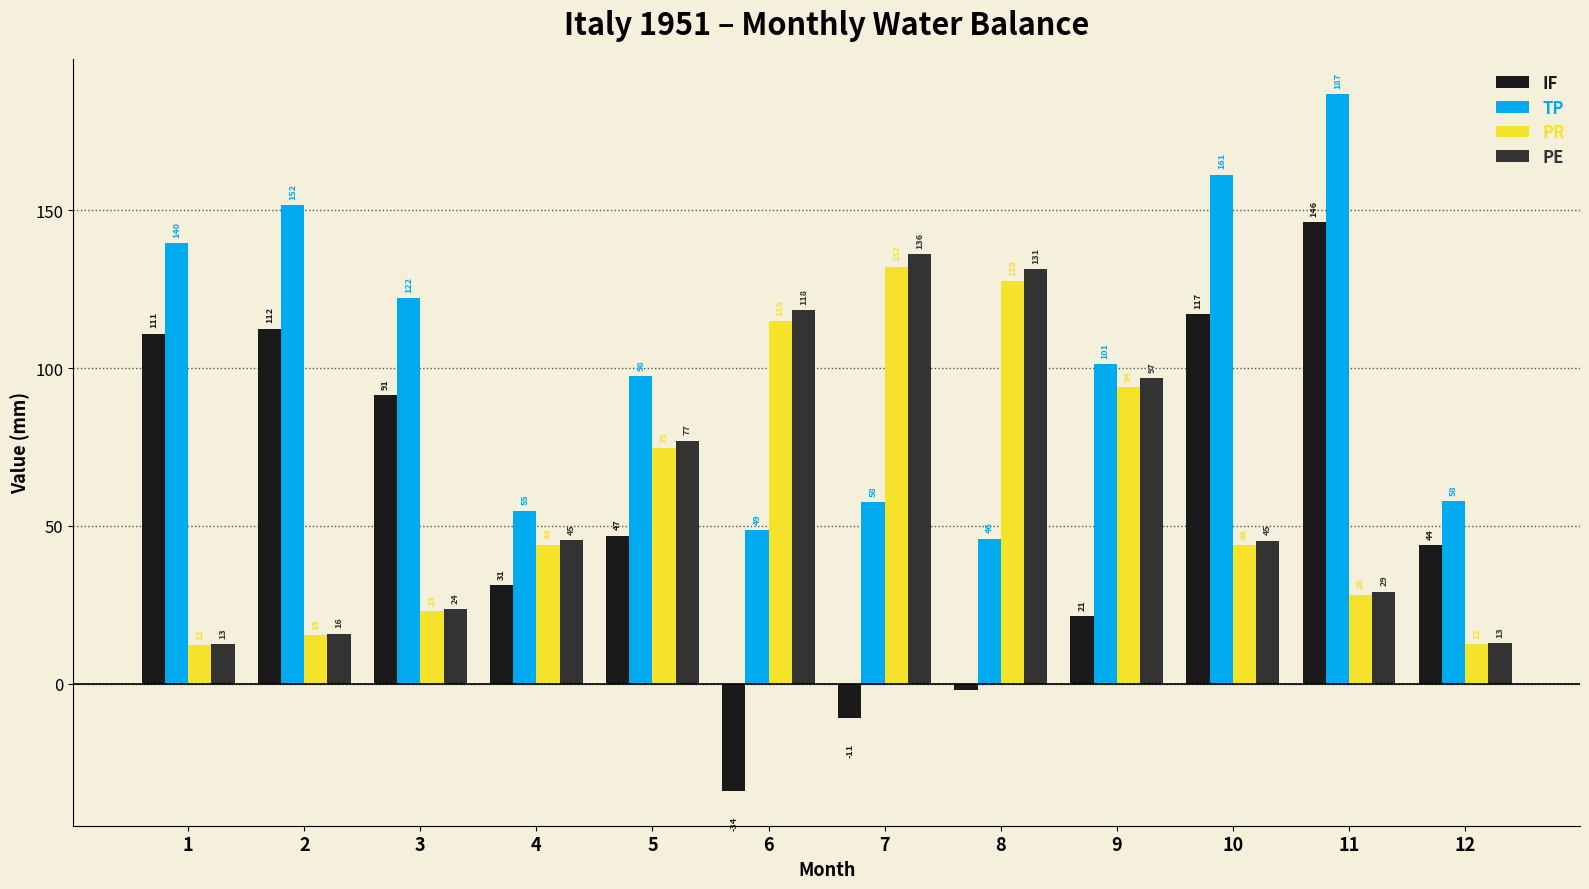

The value of IF at 1 is 170.9. True or false?

False